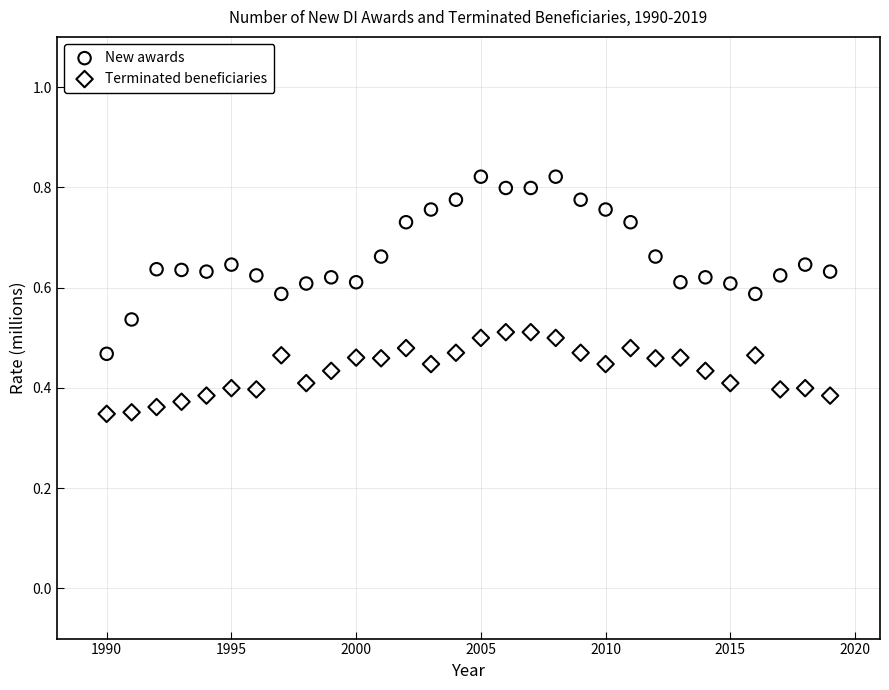

Which series has the largest Y range (max minus min)?

New awards